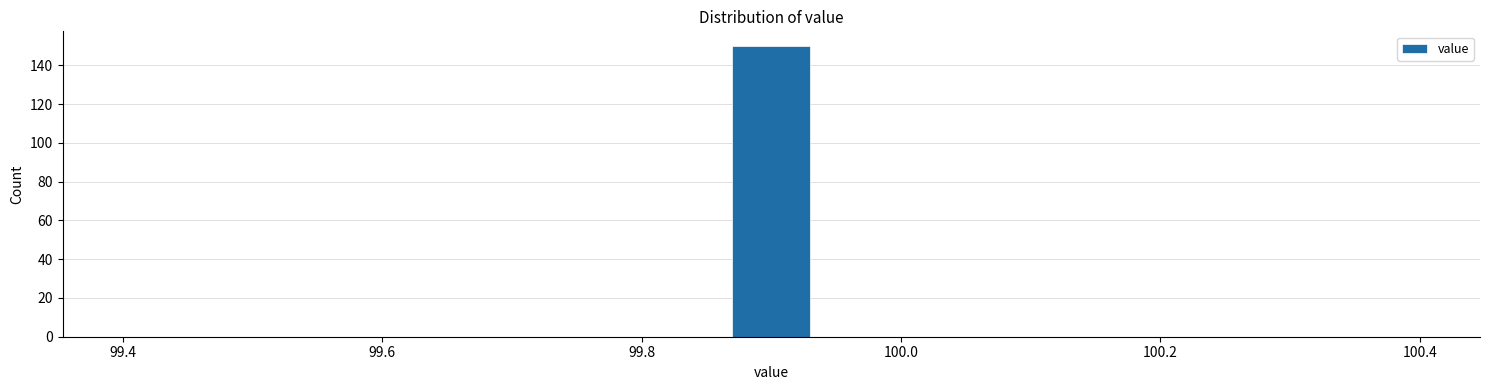

Read against the x-axis, roughly where is the centre of the tallest bar?

99.90